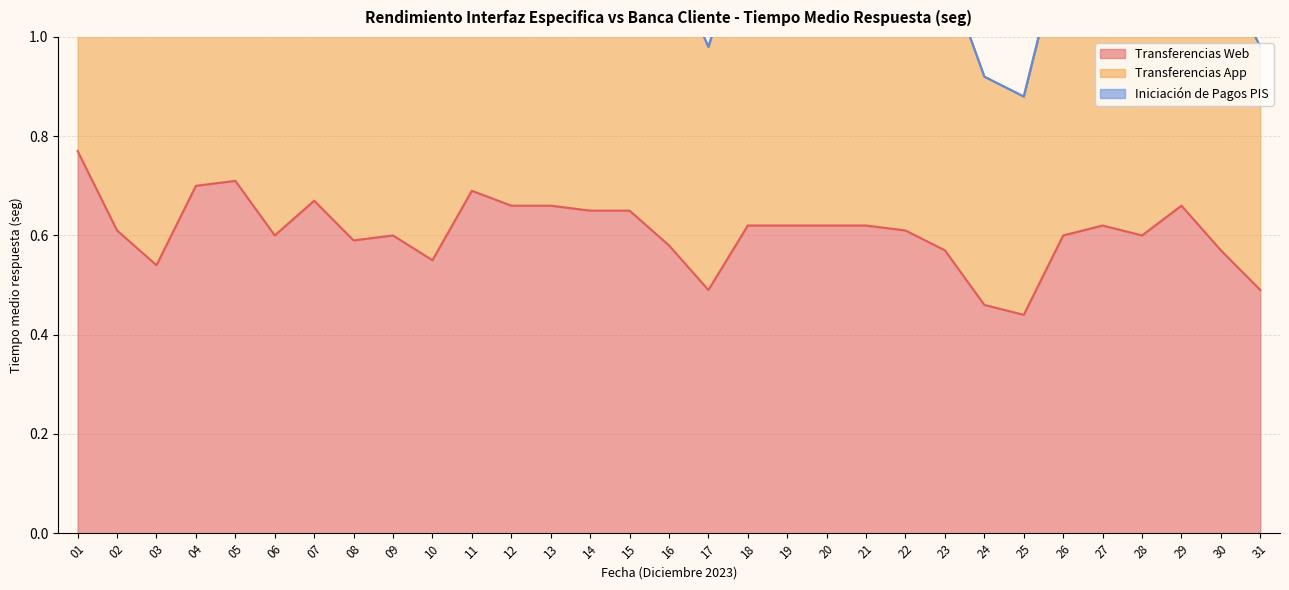

What is the difference between the second highest and minimum values in the Transferencias App series?

0.5